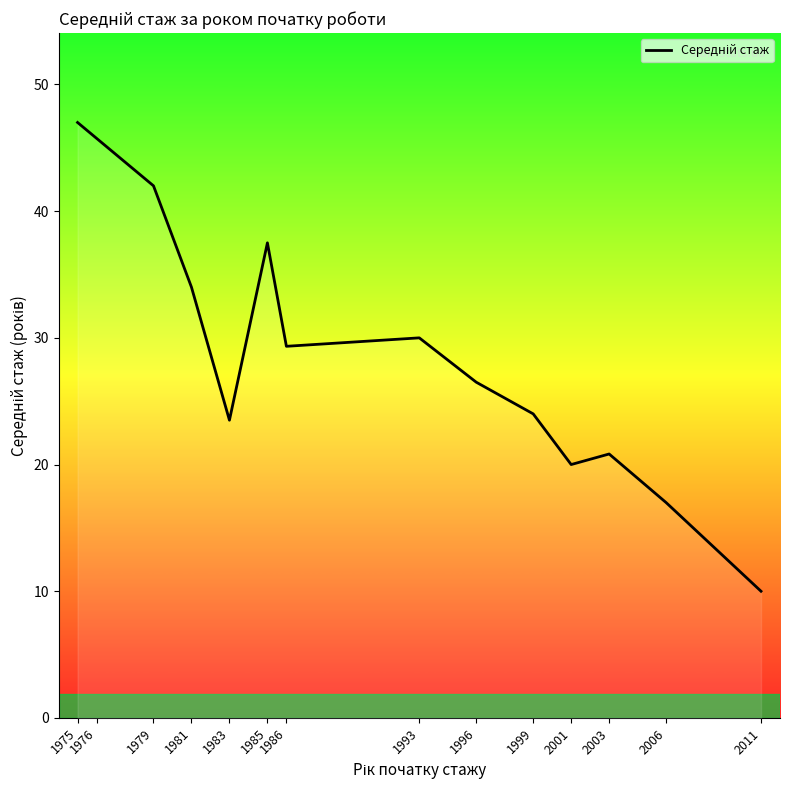

How many lines are shown in the chart?

1